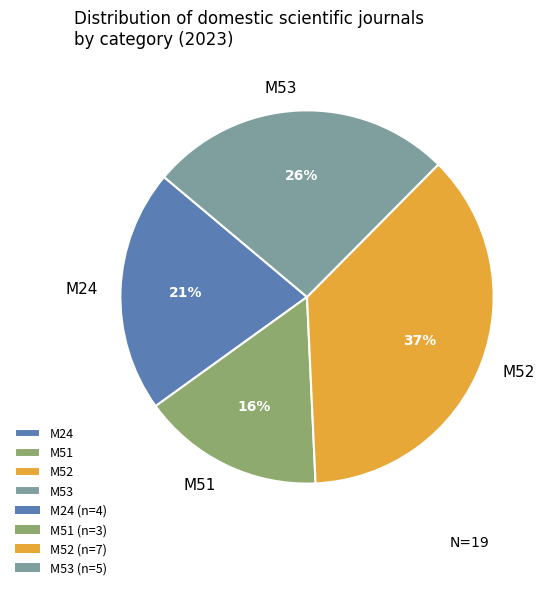

Does М24 account for over 50% of the chart?

No